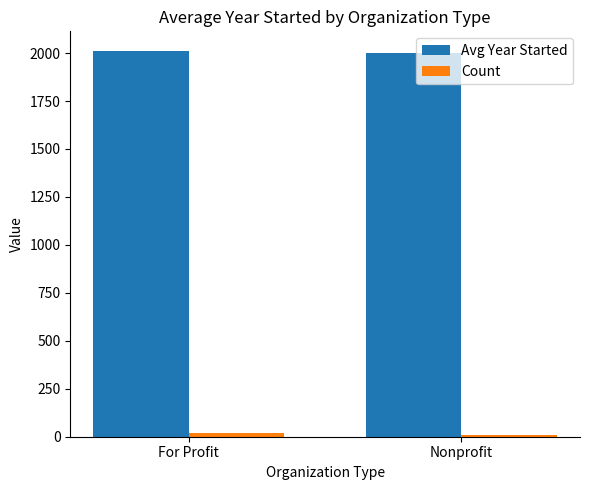

Is it true that Avg Year Started equals 1998.6 at Nonprofit?

True